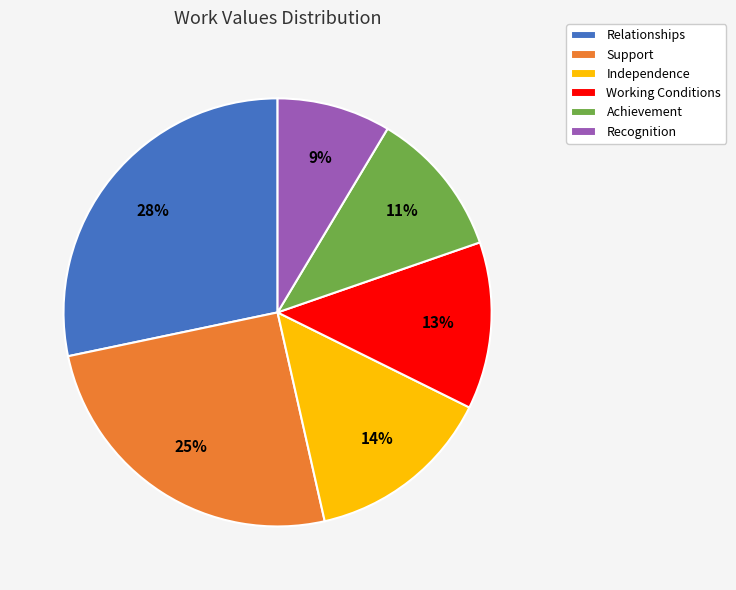

The Recognition slice represents 15% of the pie. True or false?

False